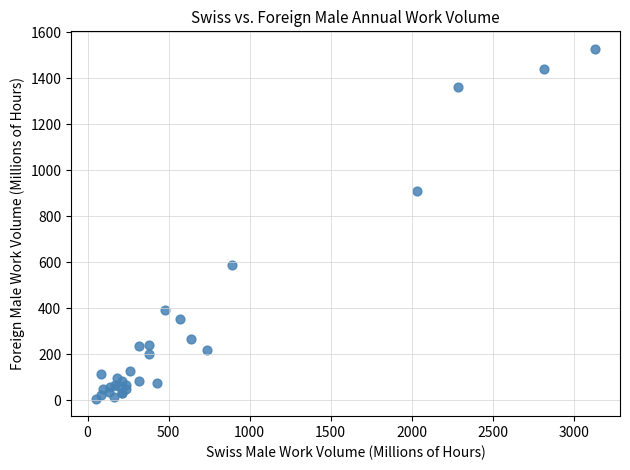

What Y value in the scatter plot is closest to 767?

909.9